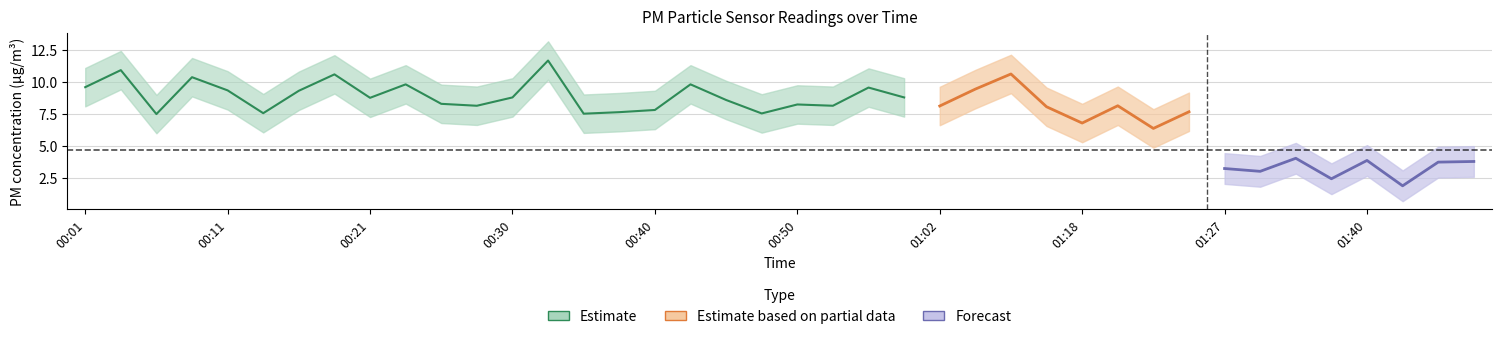

Which has a higher value, 01:45 or 00:13?

00:13